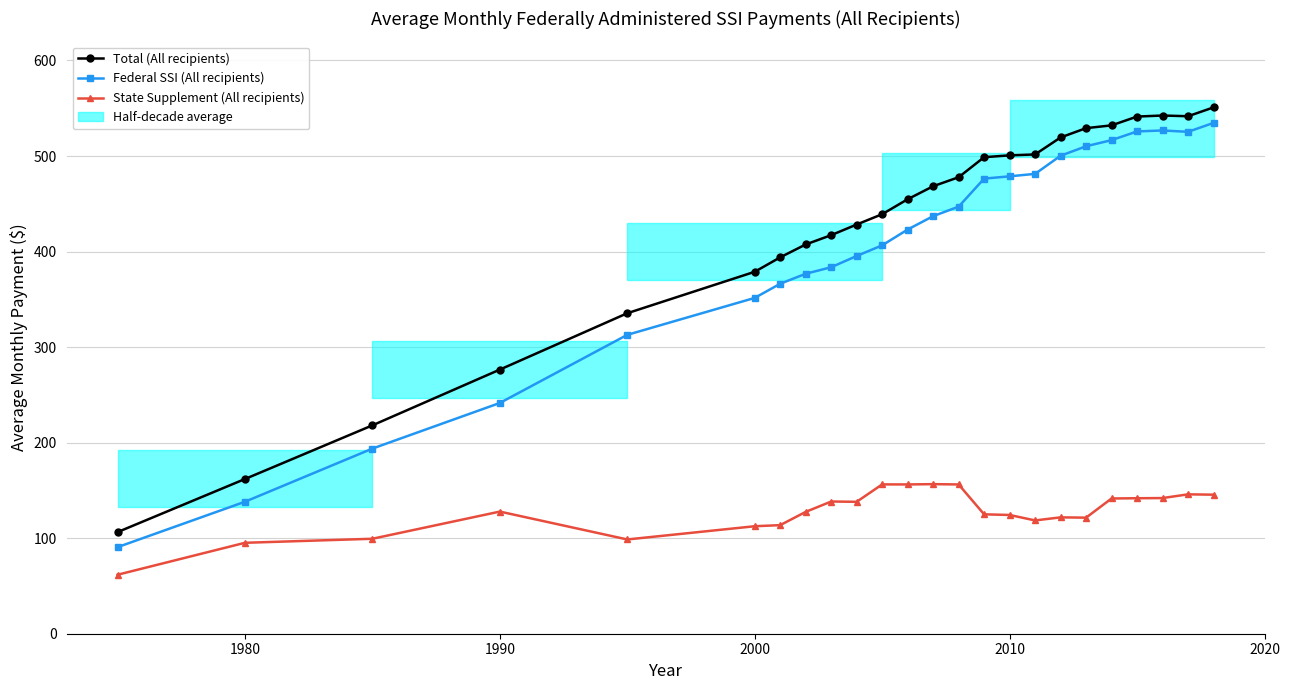

How many data points in Federal SSI (All recipients) are less than 437?

12